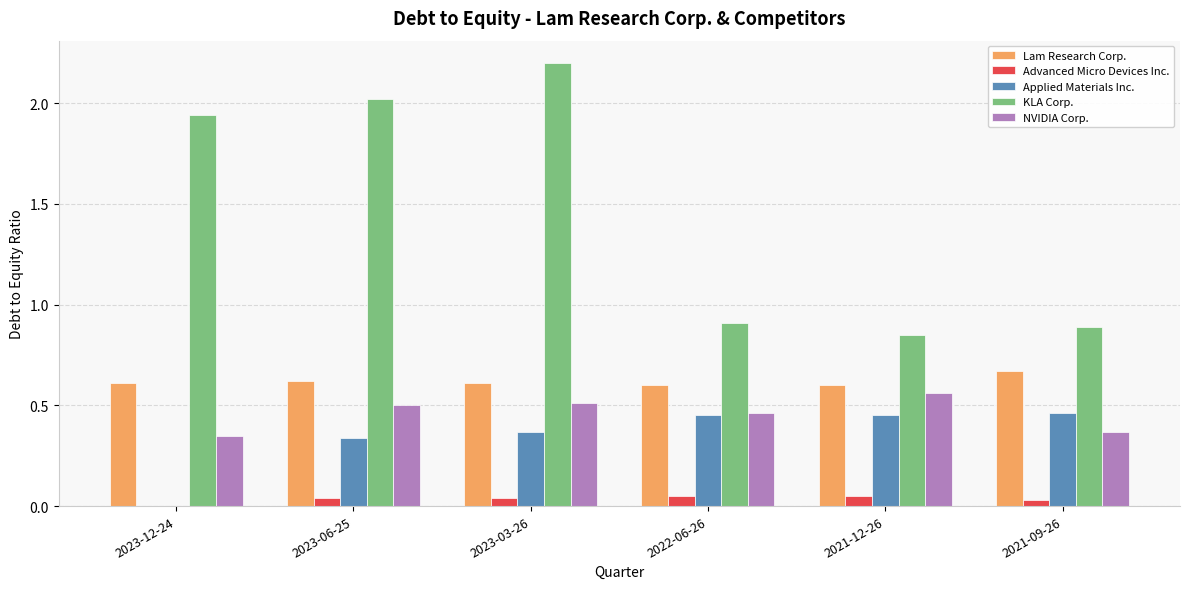

What is the greatest value displayed?

2.2